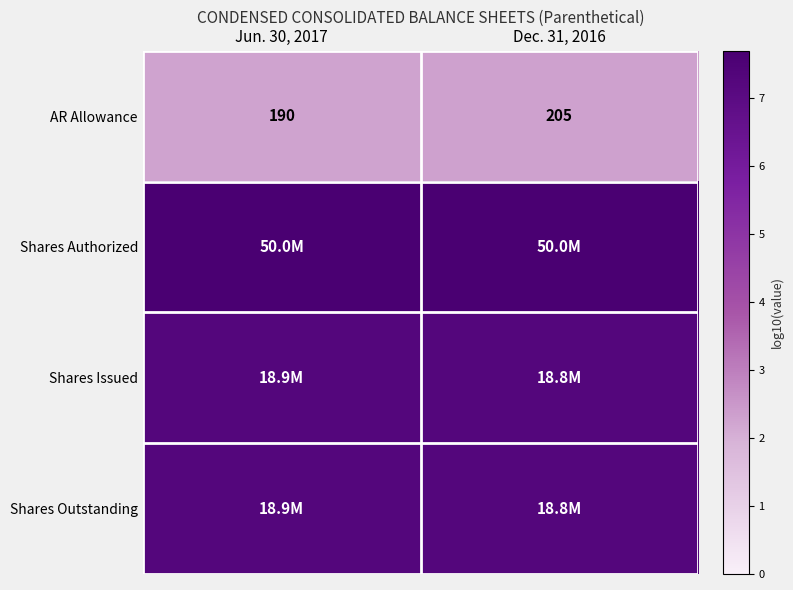

At how many categories does at least one series exceed 3?

2